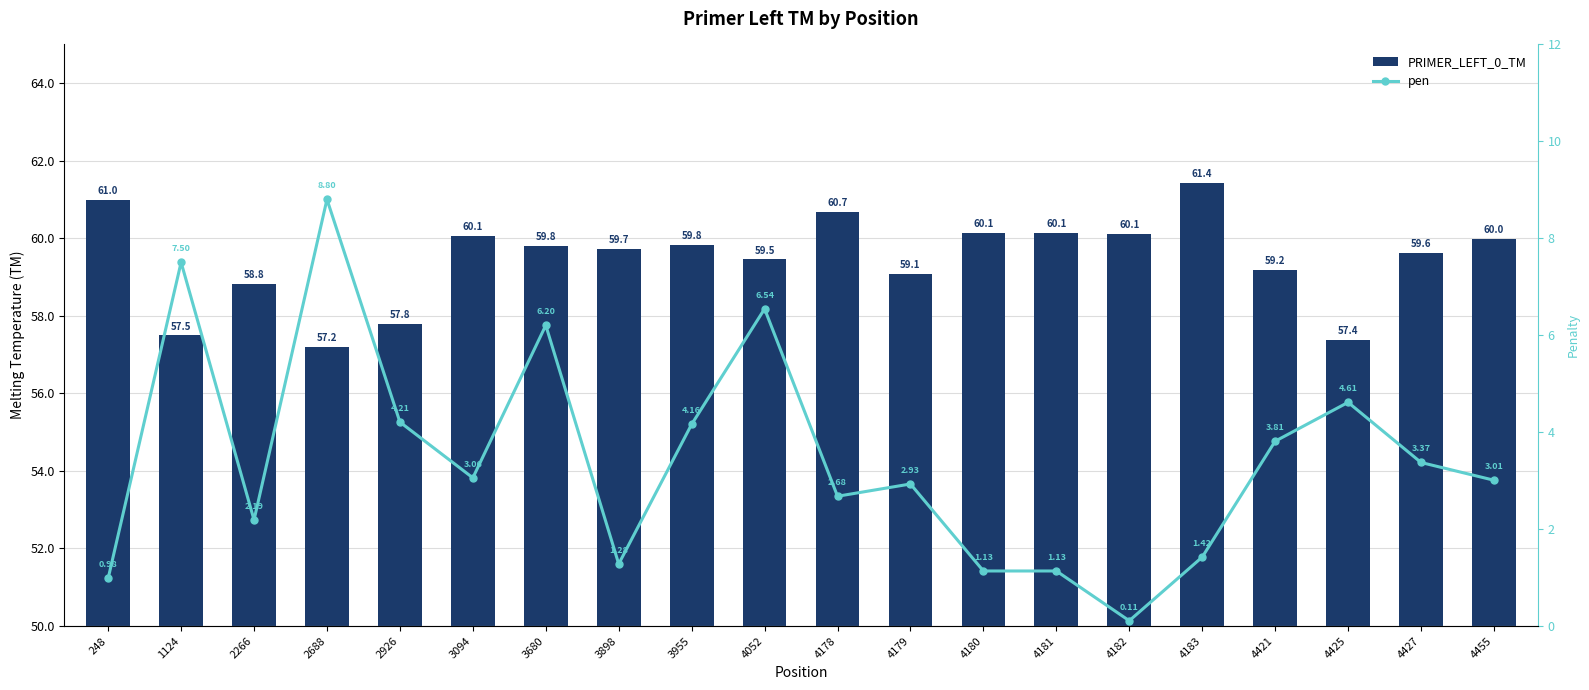

What is the value of the pen bar at the 14th from the left?

1.1